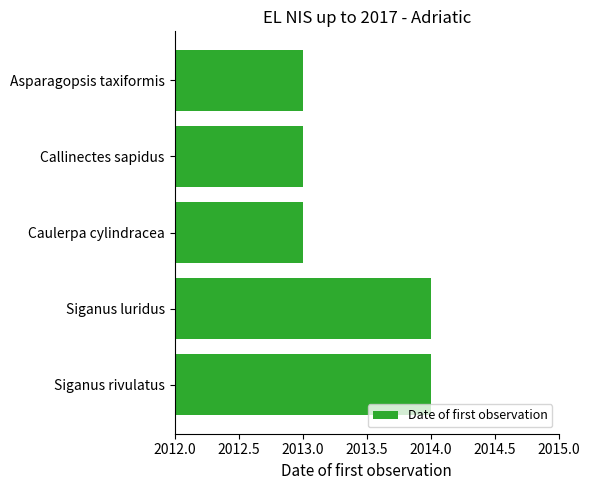

What position from the top is Caulerpa cylindracea?

3